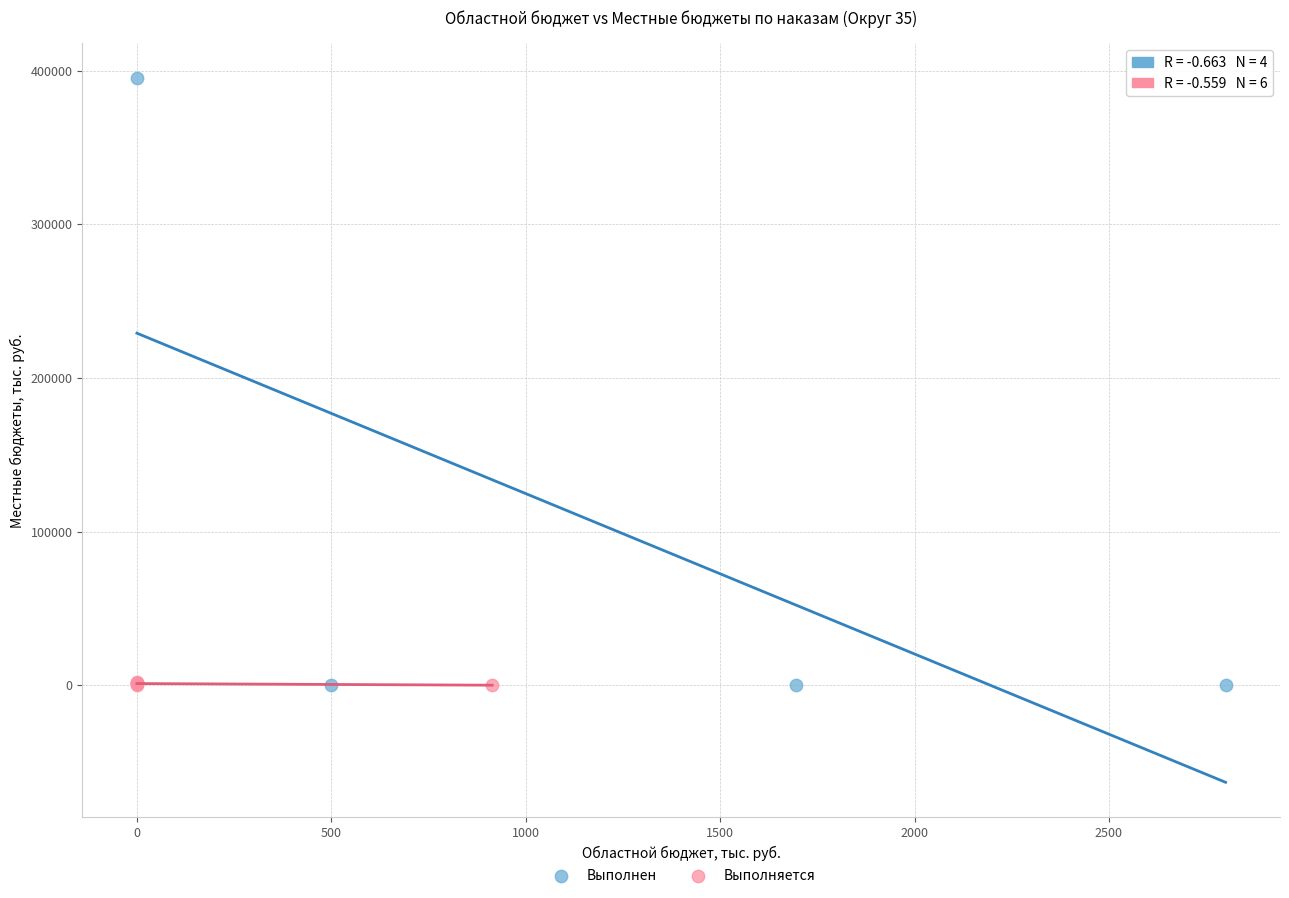

Which series has the largest Y range (max minus min)?

Выполнен